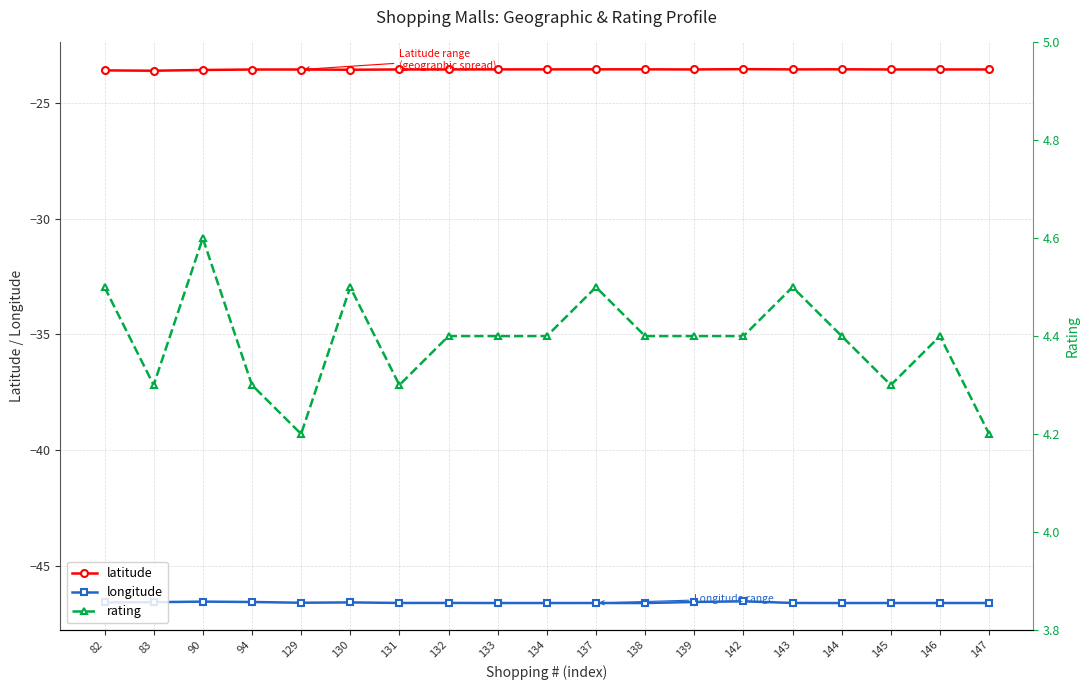

What is the maximum value shown in the chart?

4.6